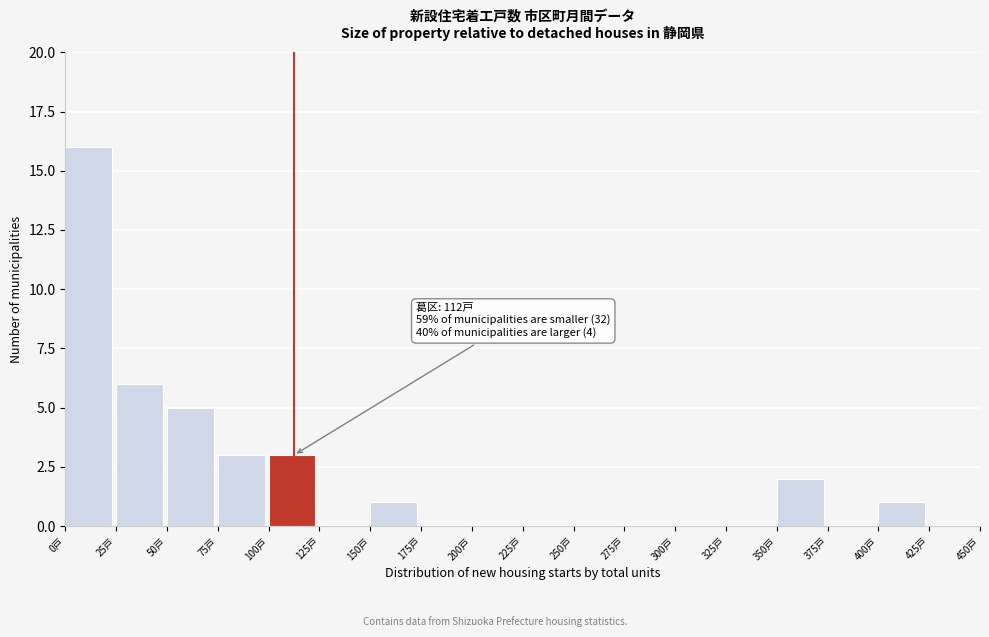

Which range on the x-axis has the tallest bar?

0 to 25